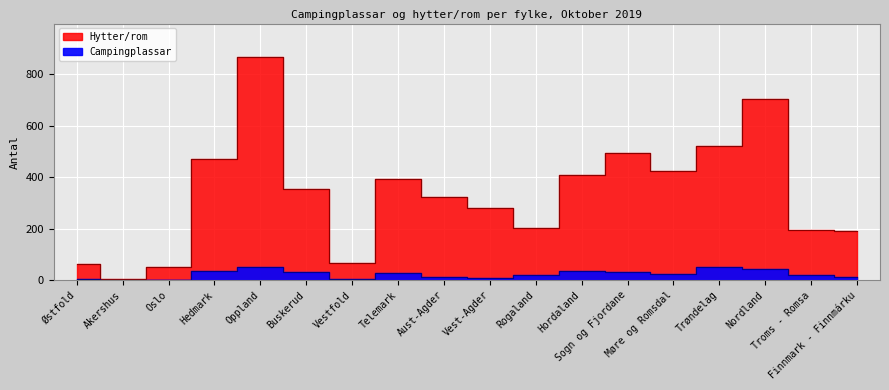

What is the maximum value shown in the chart?

866